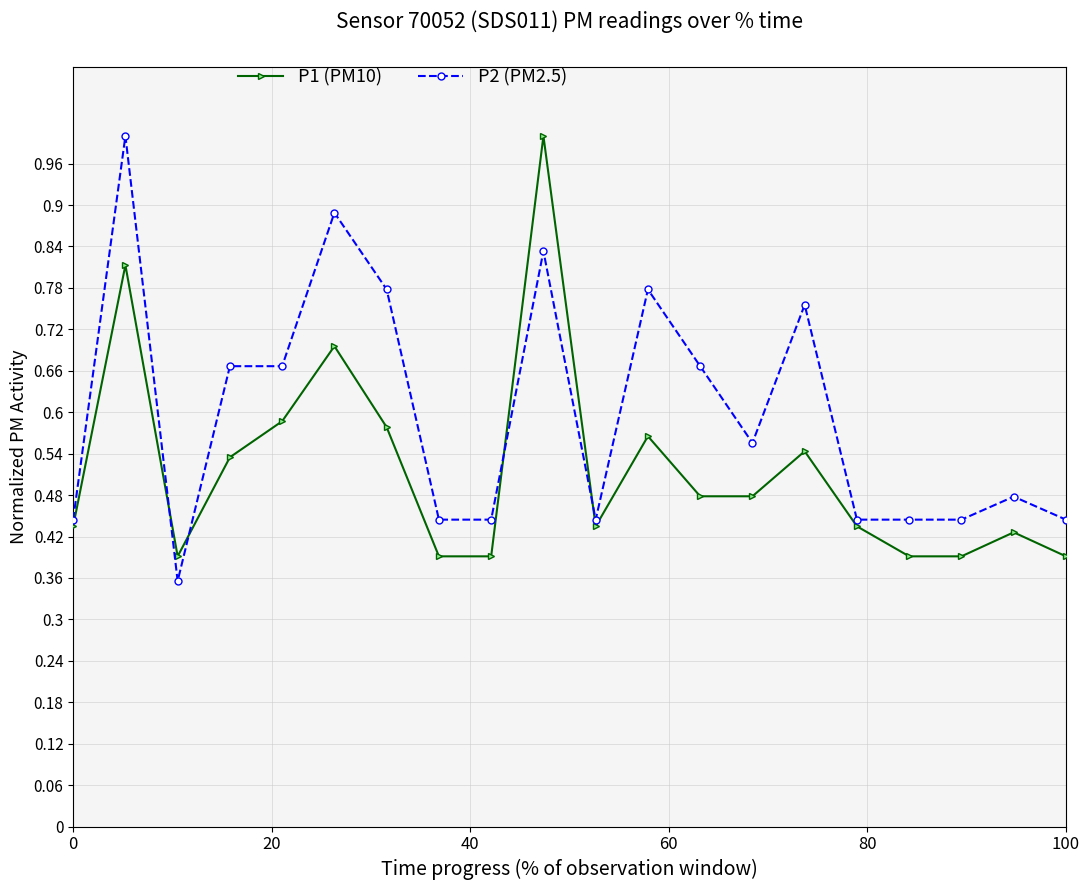

True or false: P2 (PM2.5) has more than 0 points higher than both neighbors.

True